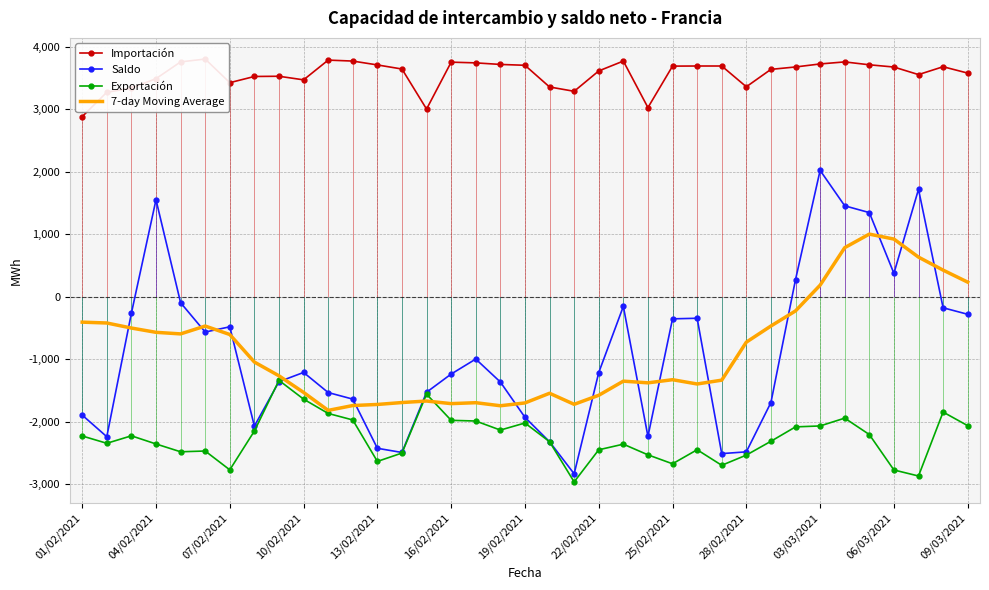

How many interior local valleys does the 7-day Moving Average series have?

7